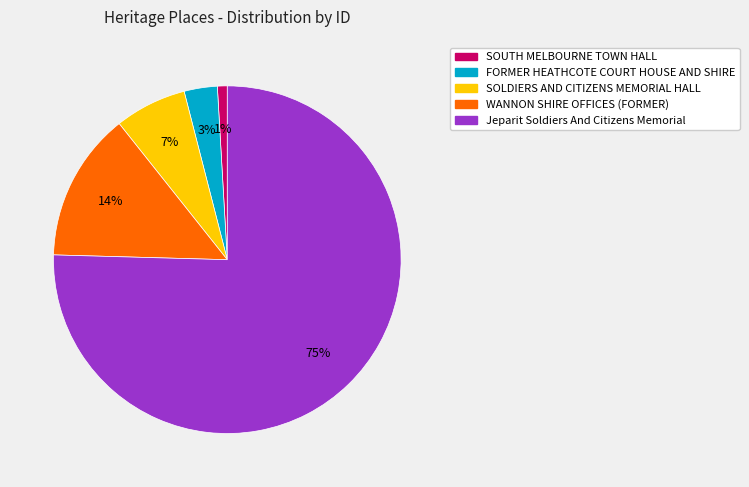

Is Jeparit Soldiers And Citizens Memorial the majority of the pie?

Yes